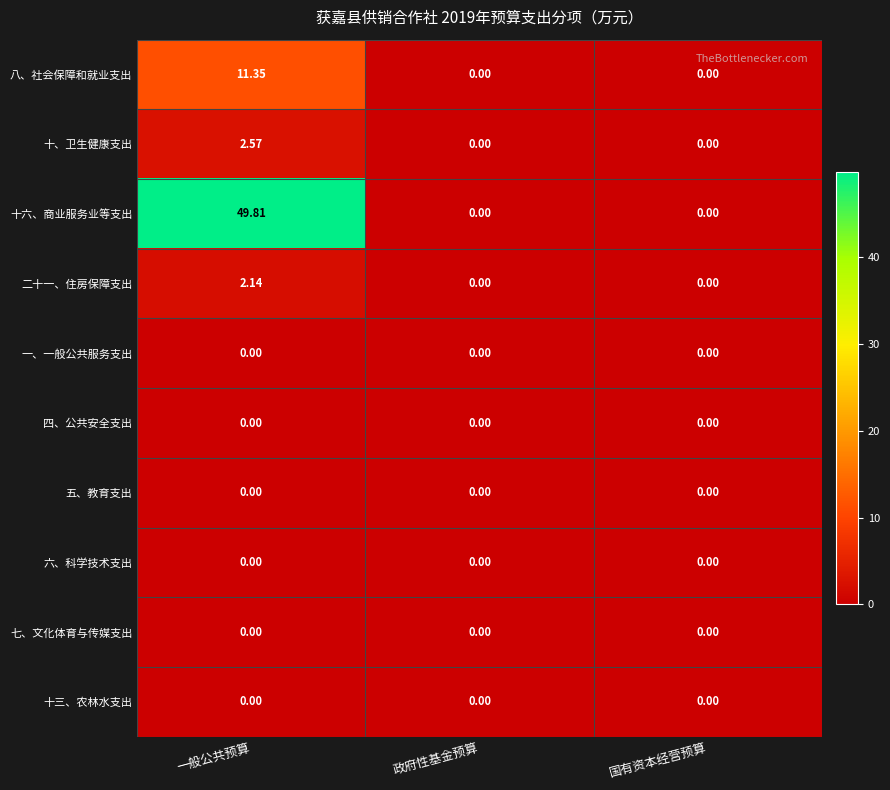

Between 一般公共预算 and 政府性基金预算, which series saw the biggest shift?

十六、商业服务业等支出